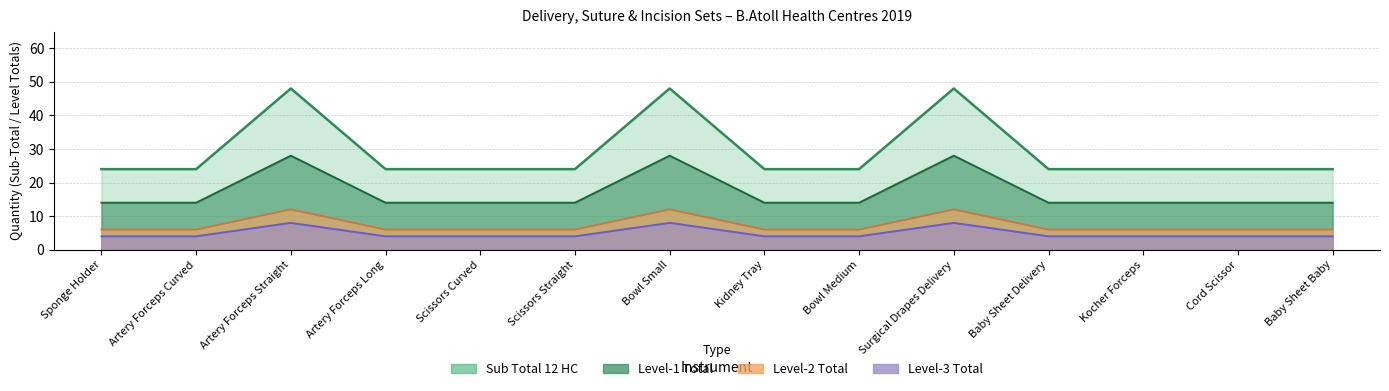

True or false: Level-2 Total and Level-1 Total cross at least once.

False